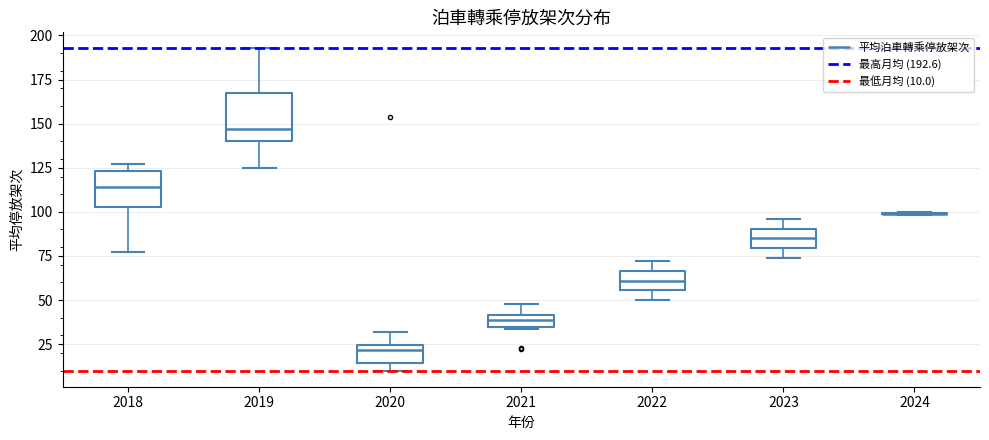

Which box is the tallest, from its lower edge to its upper edge?

2019